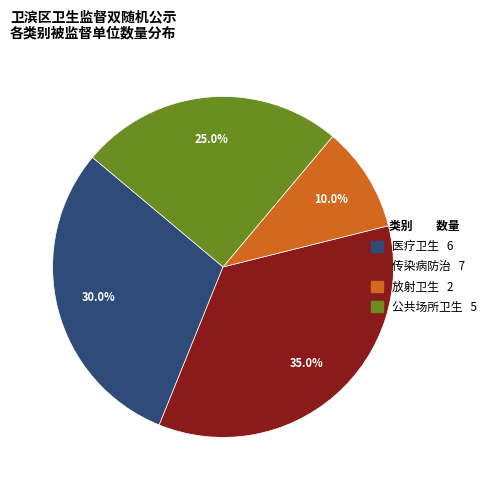

Count the number of slices in the pie.

4